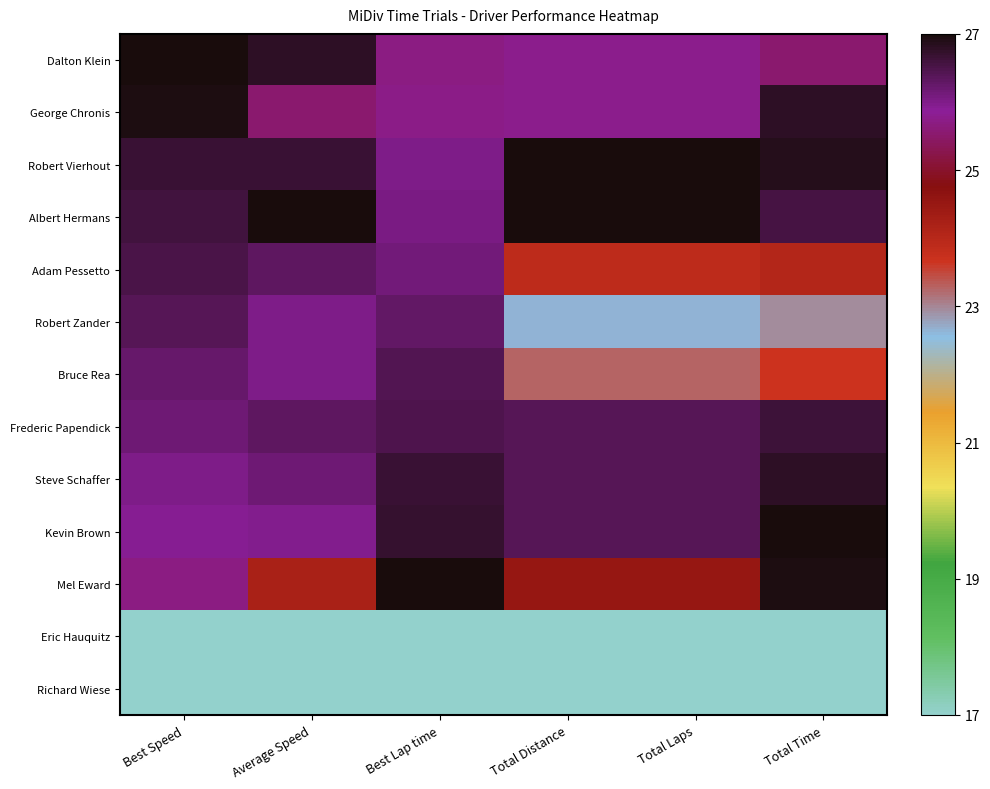

Reading right to left, list all the values displayed in this chart.

Dalton Klein: Total Time=25.6	Total Laps=25.8	Total Distance=25.8	Best Lap time=25.7	Average Speed=26.8	Best Speed=27.0
George Chronis: Total Time=26.8	Total Laps=25.8	Total Distance=25.8	Best Lap time=25.7	Average Speed=25.5	Best Speed=26.9
Robert Vierhout: Total Time=26.9	Total Laps=27.0	Total Distance=27.0	Best Lap time=26.0	Average Speed=26.7	Best Speed=26.7
Albert Hermans: Total Time=26.6	Total Laps=27.0	Total Distance=27.0	Best Lap time=26.1	Average Speed=27.0	Best Speed=26.6
Adam Pessetto: Total Time=24.1	Total Laps=23.9	Total Distance=23.9	Best Lap time=26.1	Average Speed=26.3	Best Speed=26.5
Robert Zander: Total Time=23.0	Total Laps=22.6	Total Distance=22.6	Best Lap time=26.3	Average Speed=26.0	Best Speed=26.4
Bruce Rea: Total Time=23.6	Total Laps=23.2	Total Distance=23.2	Best Lap time=26.4	Average Speed=26.0	Best Speed=26.2
Frederic Papendick: Total Time=26.6	Total Laps=26.4	Total Distance=26.4	Best Lap time=26.5	Average Speed=26.3	Best Speed=26.2
Steve Schaffer: Total Time=26.8	Total Laps=26.4	Total Distance=26.4	Best Lap time=26.7	Average Speed=26.1	Best Speed=26.0
Kevin Brown: Total Time=27.0	Total Laps=26.4	Total Distance=26.4	Best Lap time=26.7	Average Speed=26.0	Best Speed=25.9
Mel Eward: Total Time=26.9	Total Laps=24.5	Total Distance=24.5	Best Lap time=27.0	Average Speed=24.2	Best Speed=25.7
Eric Hauquitz: Total Time=17.0	Total Laps=17.0	Total Distance=17.0	Best Lap time=17.0	Average Speed=17.0	Best Speed=17.0
Richard Wiese: Total Time=17.0	Total Laps=17.0	Total Distance=17.0	Best Lap time=17.0	Average Speed=17.0	Best Speed=17.0